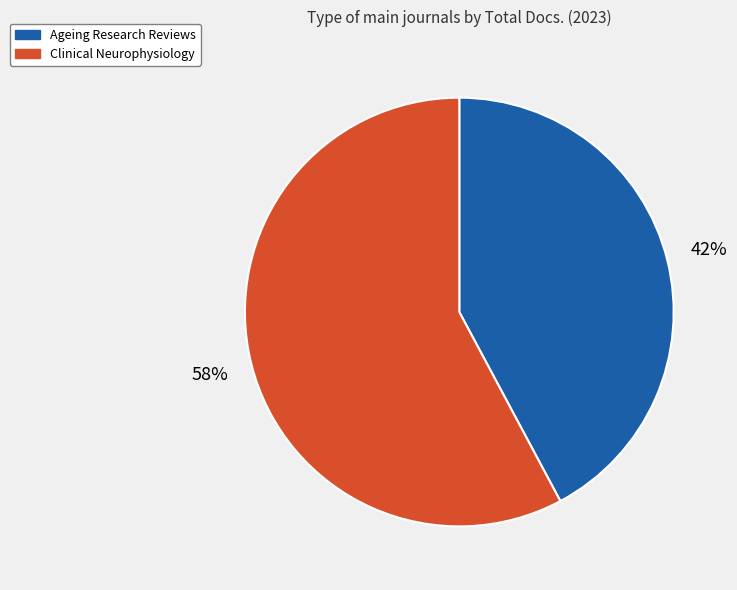

Between Ageing Research Reviews and Clinical Neurophysiology, which is larger?

Clinical Neurophysiology